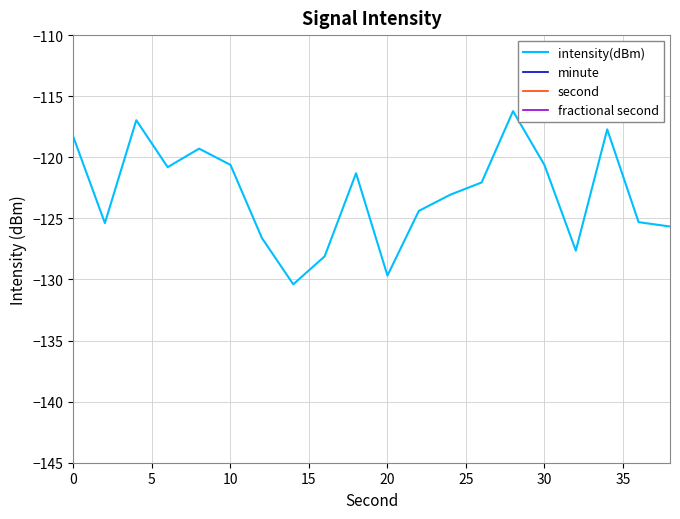

How many data points in second are less than 20?

10